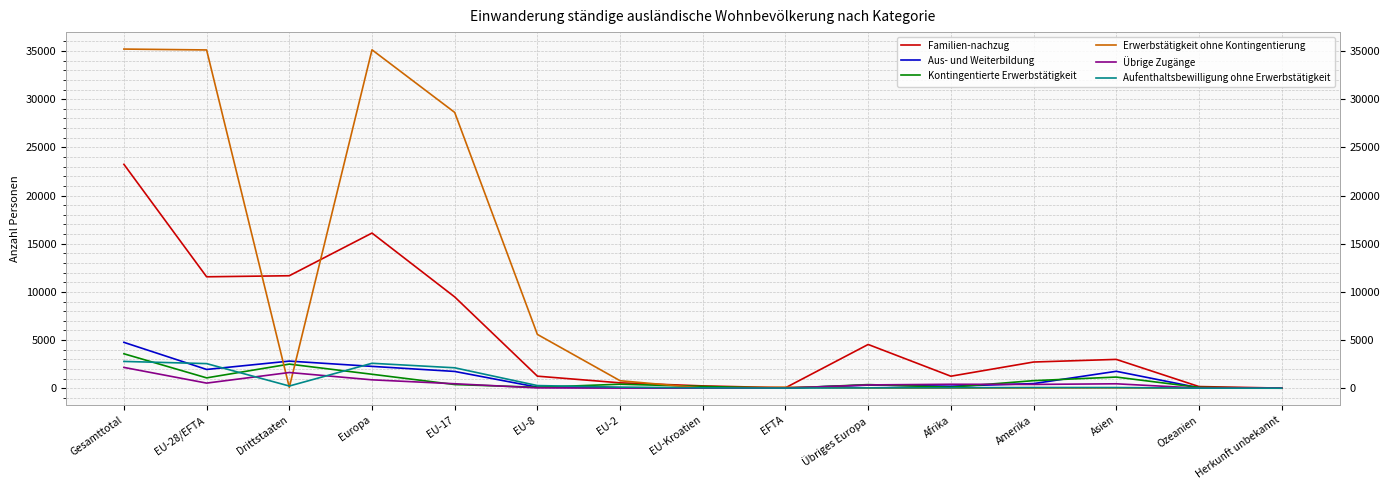

What is the spread (max minus min) of values at Asien?

2959